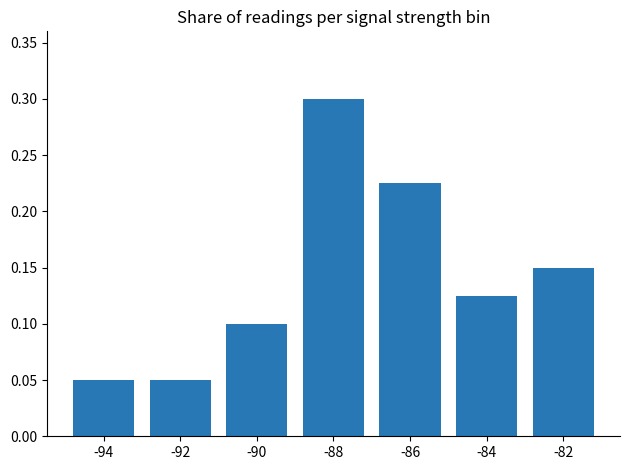

What is the sum of the values at -84 and -88?

0.4